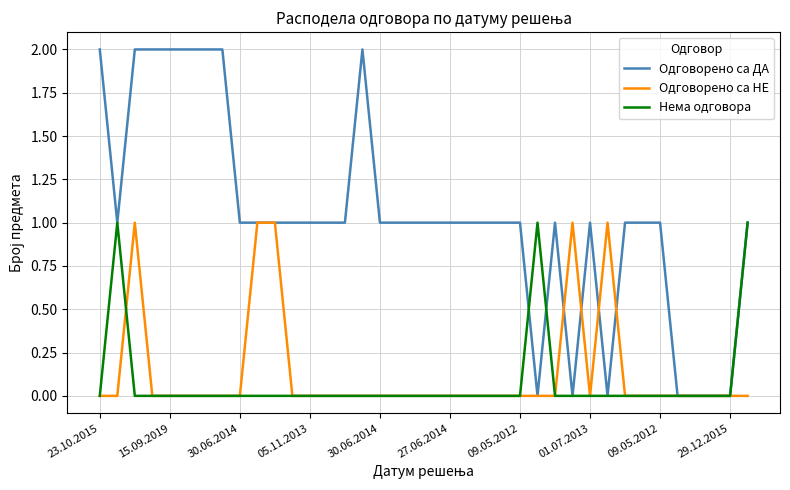

True or false: Одговорено са НЕ and Одговорено са ДА cross at least once.

True